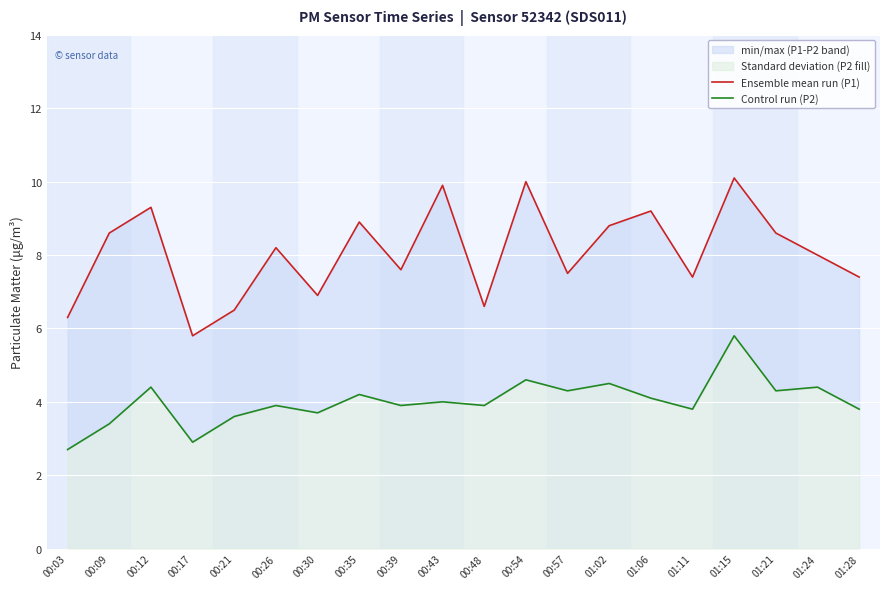

The Control run (P2) series shows 4.1 at 01:06. True or false?

True